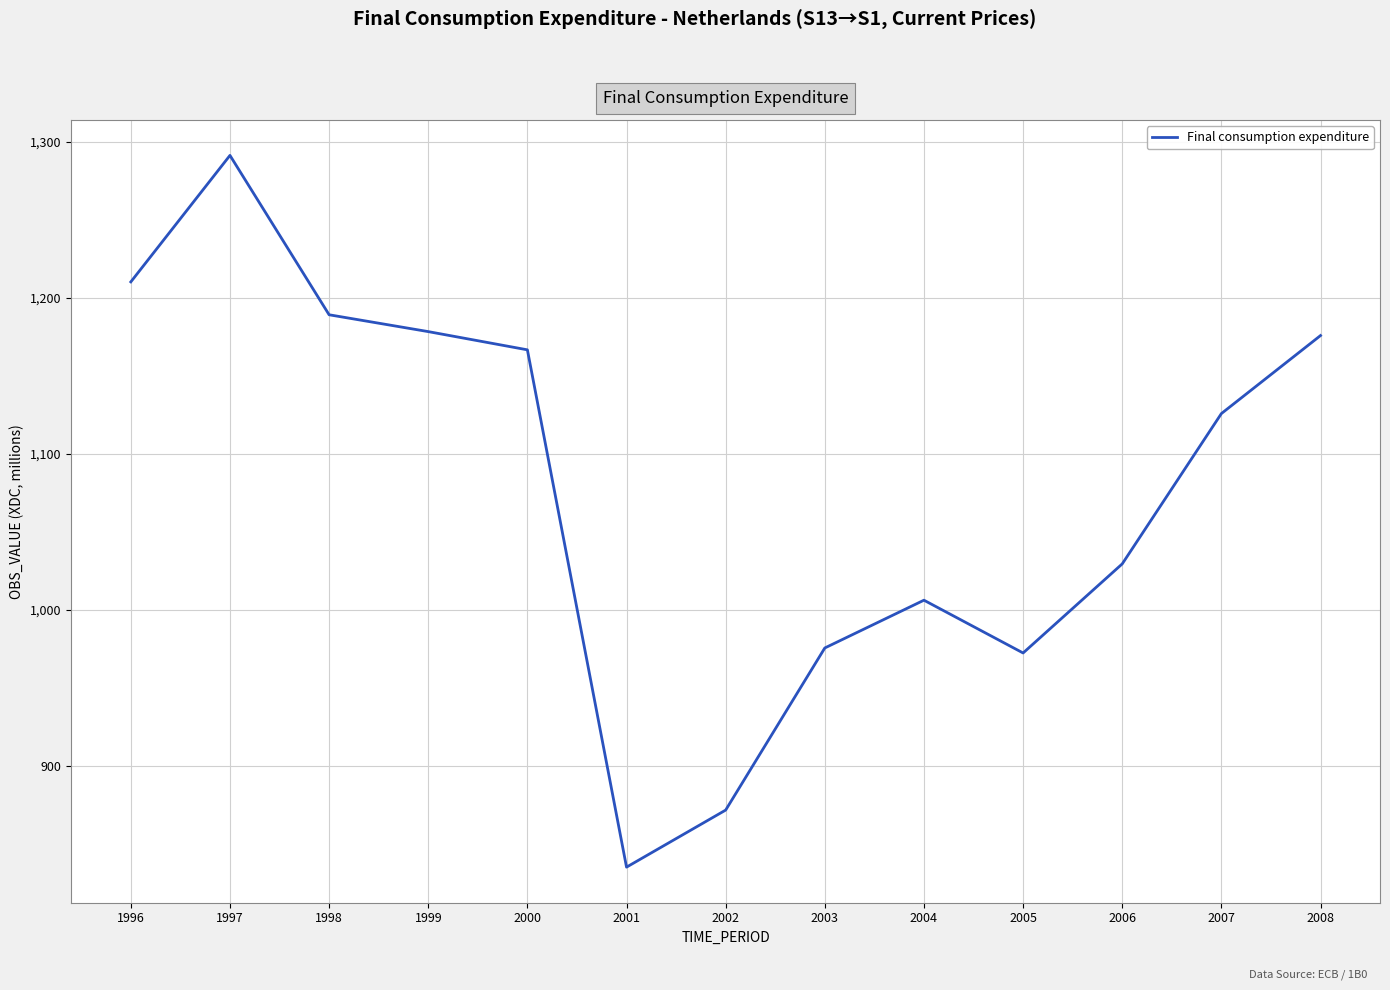

What is the sum of all values?

14028.7